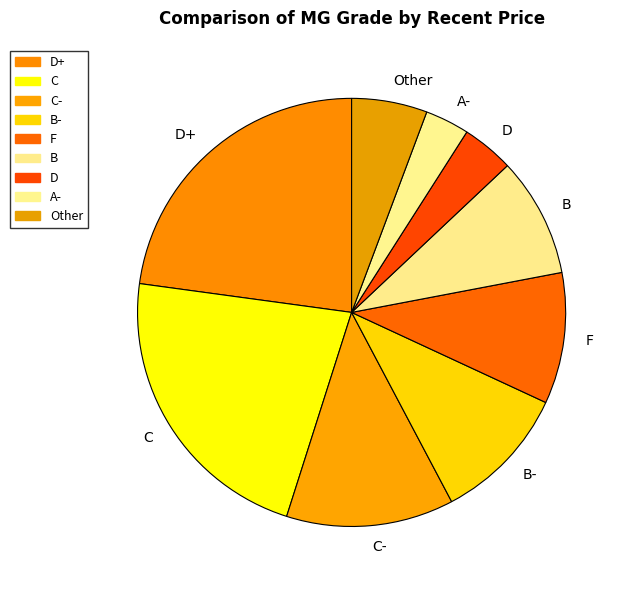

Is Other the majority of the pie?

No